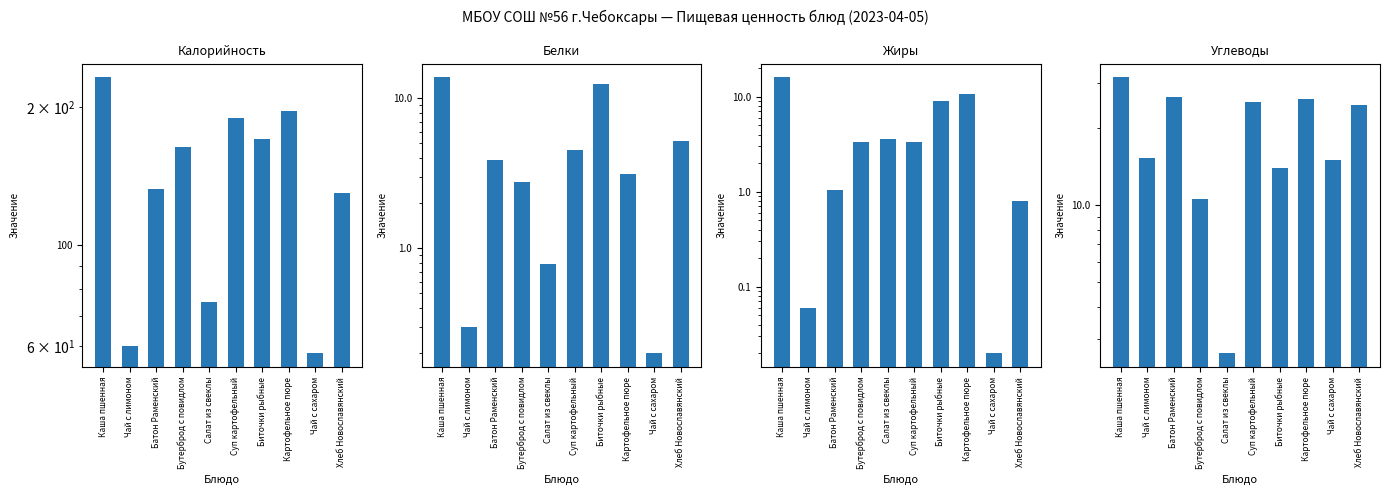

What are all the series names shown in the legend?

Калорийность, Белки, Жиры, Углеводы